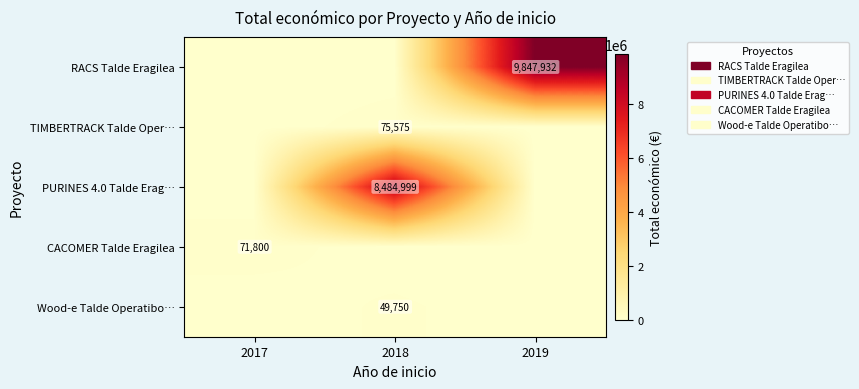

Which category has the lowest value across all series?

2017